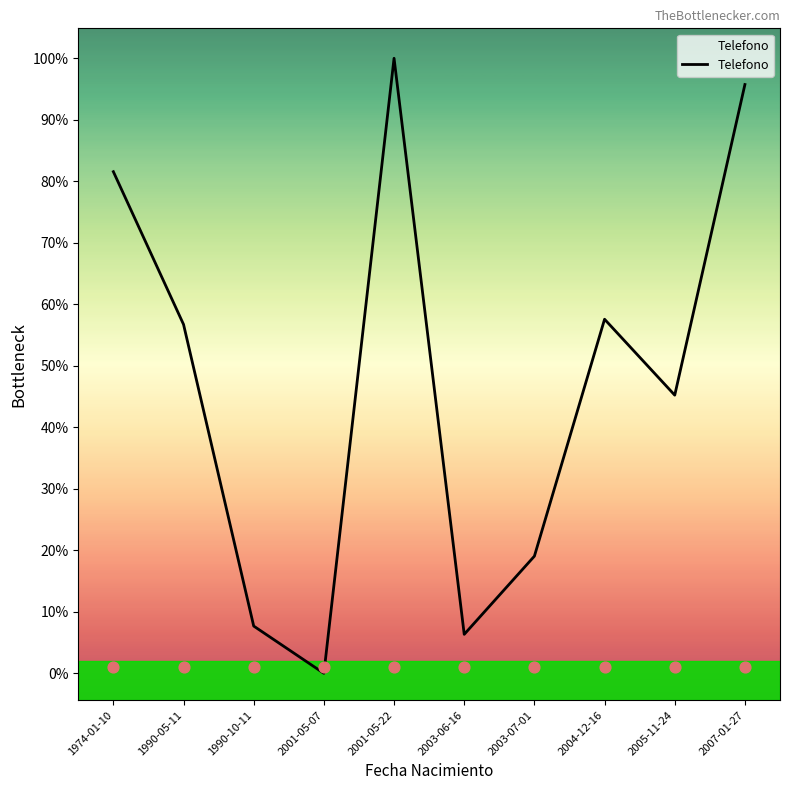

What is the change in value from 1974-01-10 to 1990-10-11?

-5295730